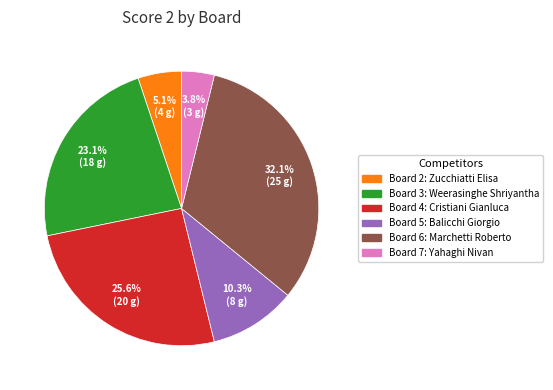

Is there a majority slice in this chart?

No